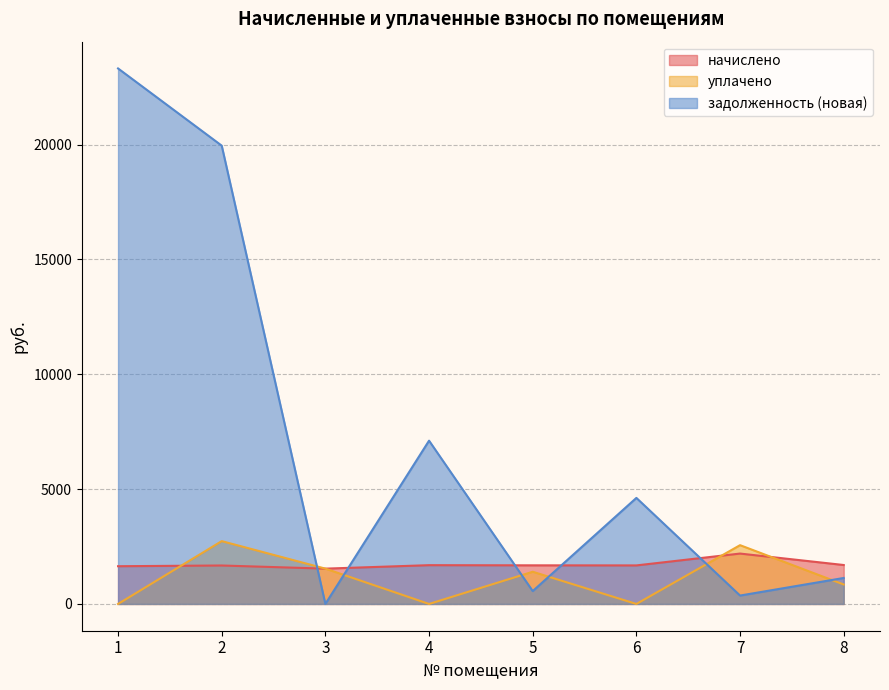

Is it true that начислено equals 3330.7 at 7?

False